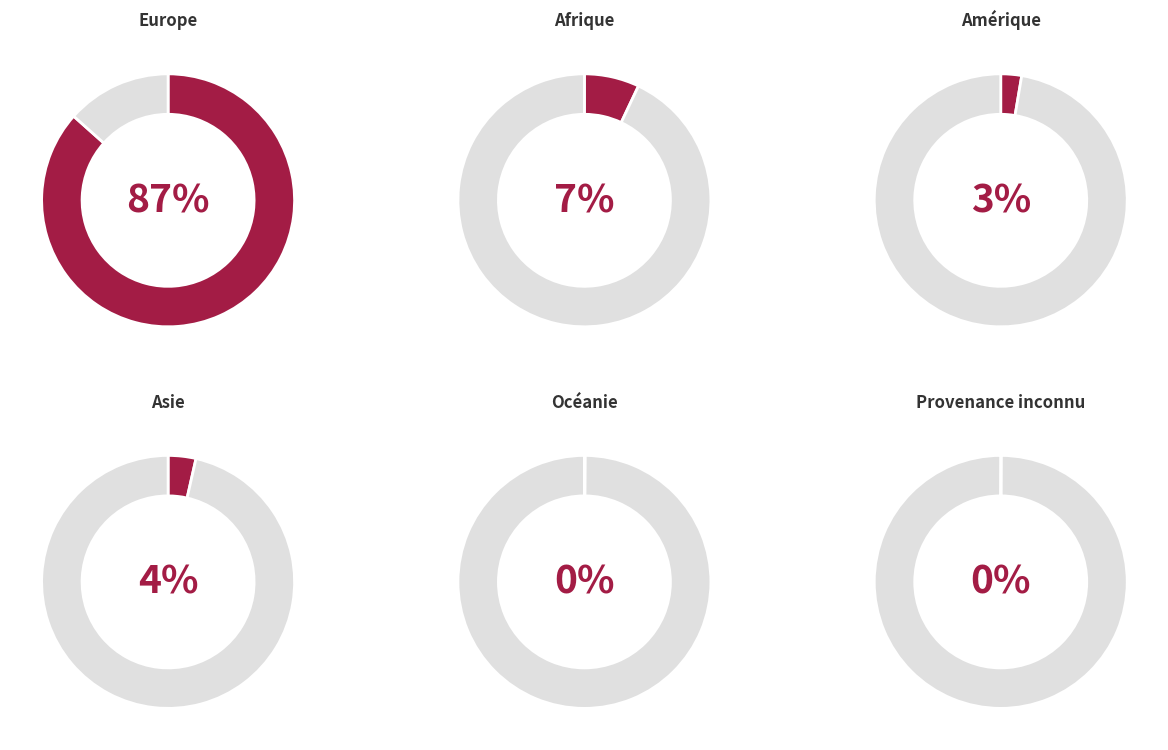

Which slice is the smallest?

Provenance inconnu